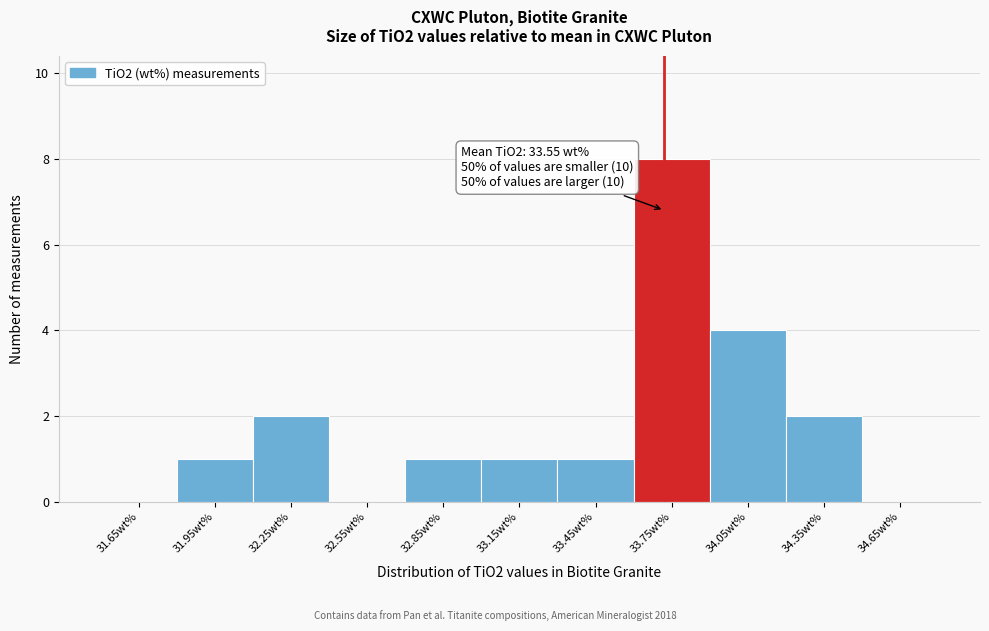

Which range on the x-axis has the tallest bar?

33.6 to 33.9